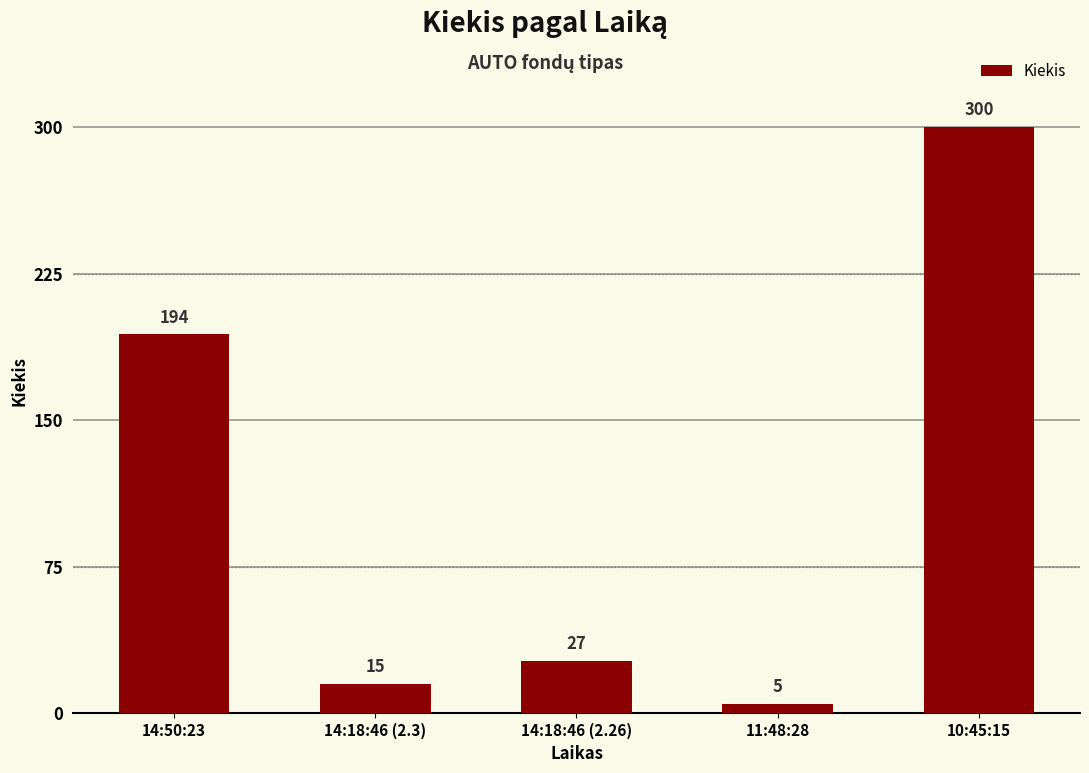

Does the chart contain any negative values?

No